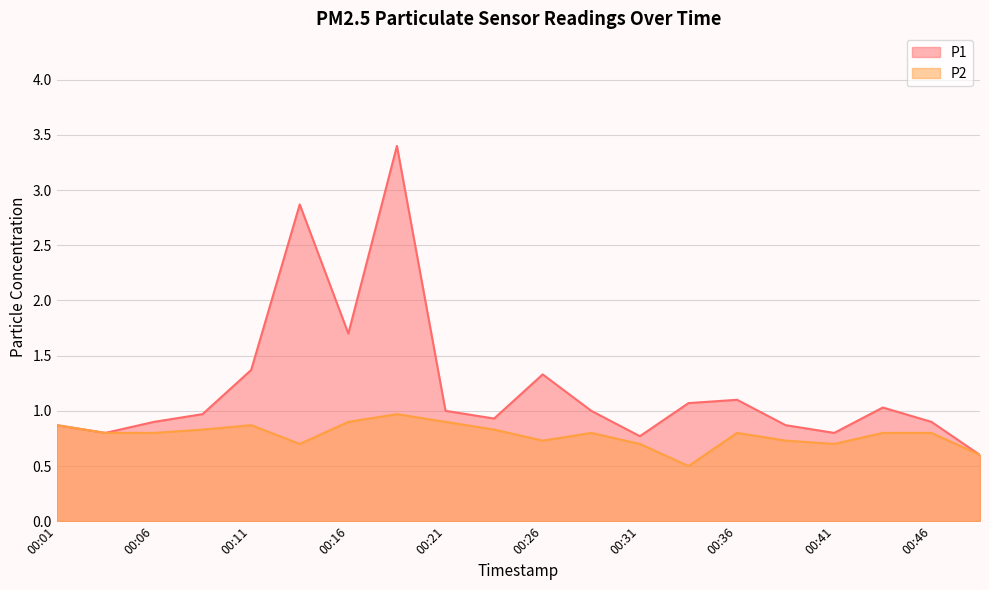

Is it true that P1 equals 1.0 at 00:29?

True